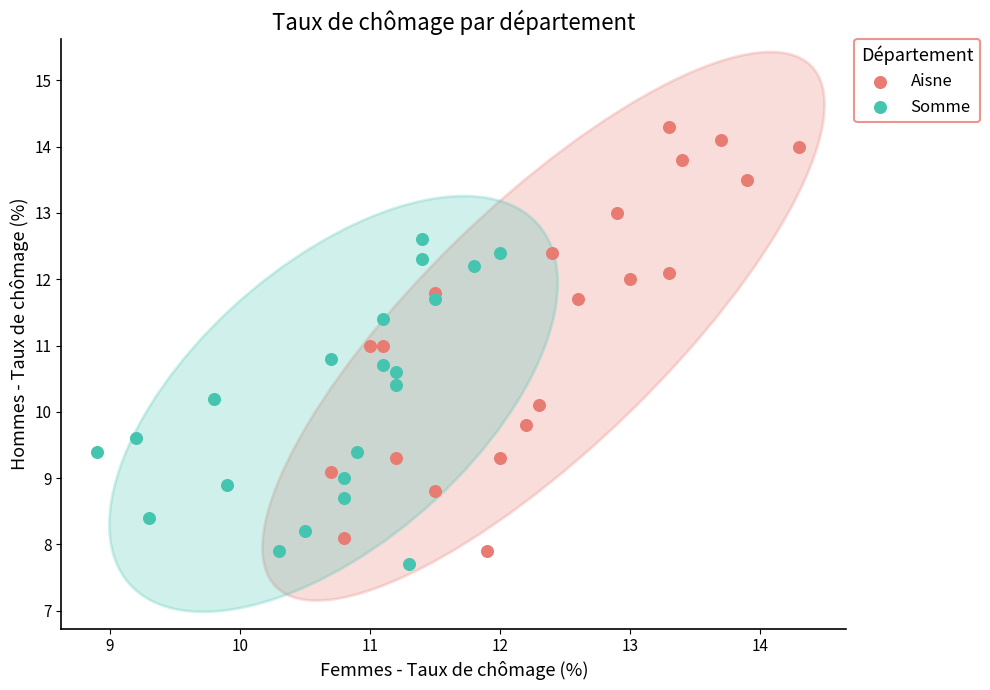

Which series has the largest Y range (max minus min)?

Aisne